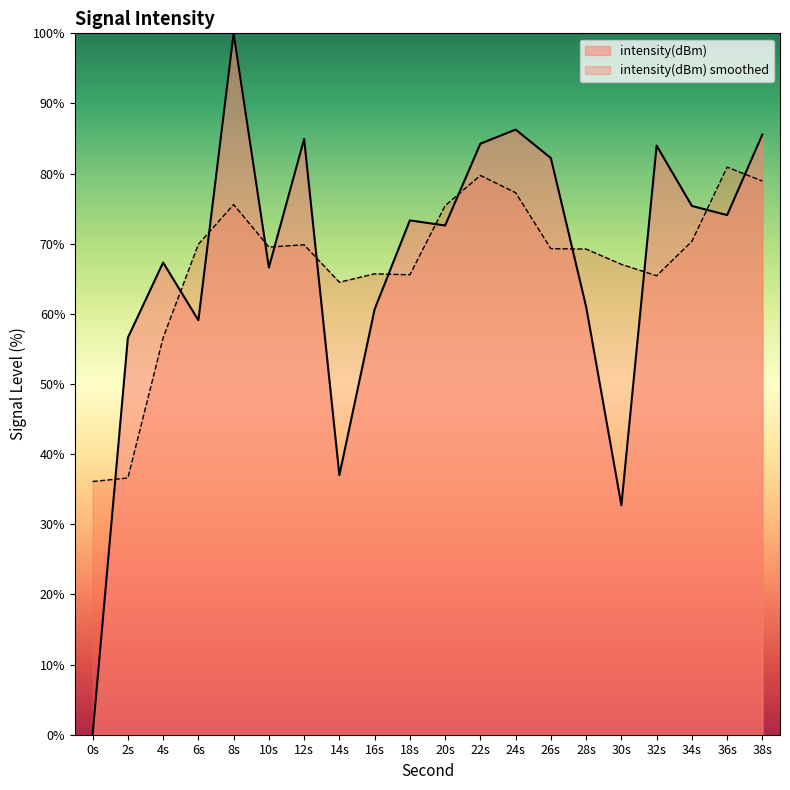

How many data points are above 73?

10